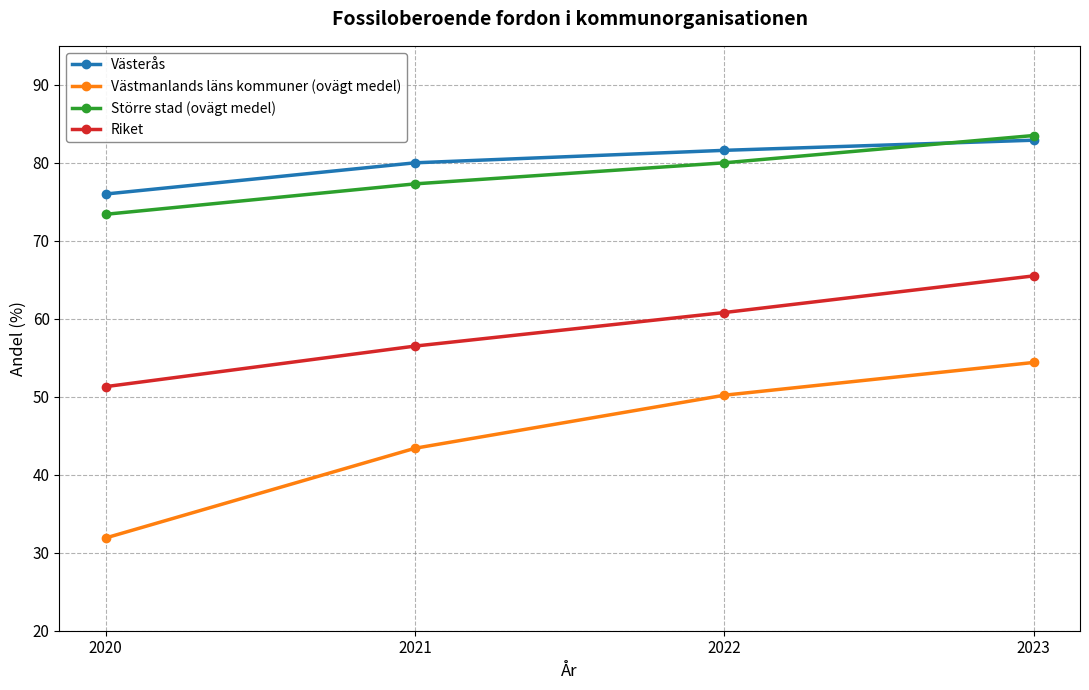

What is the difference between the Västmanlands läns kommuner (ovägt medel) values at 2020 and 2022?

18.3